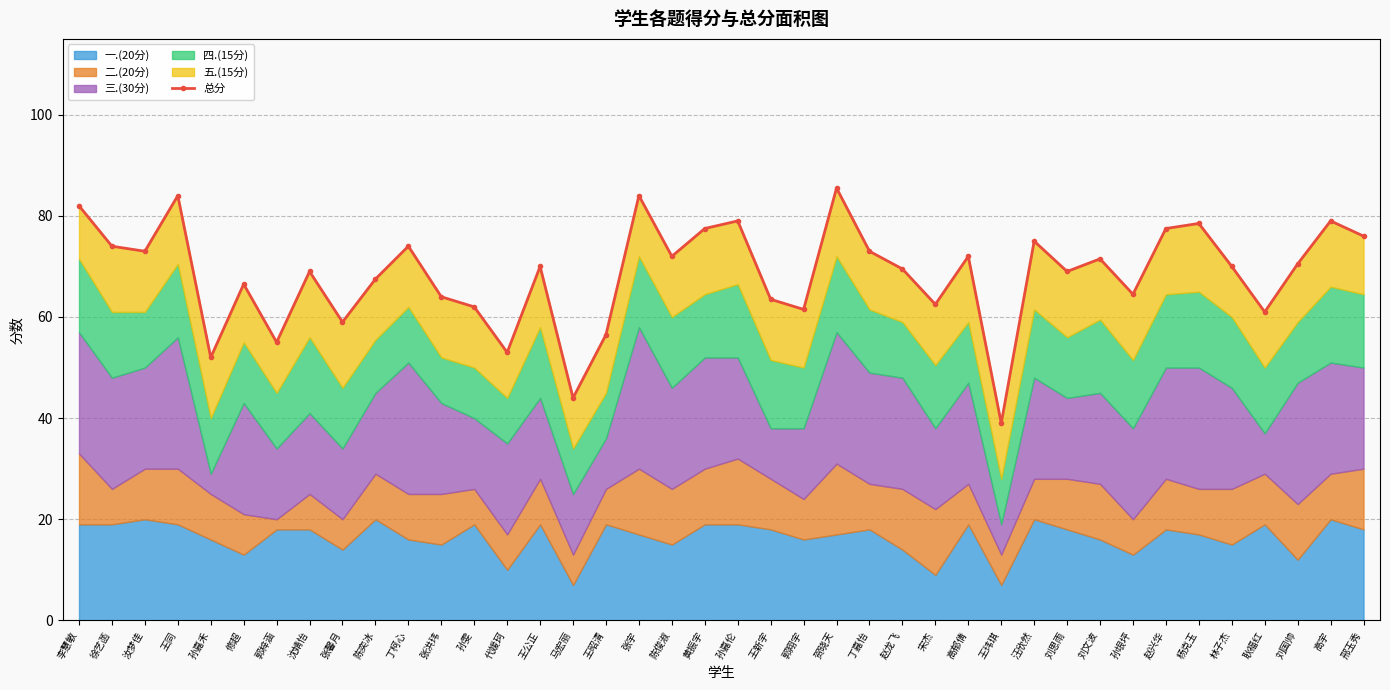

What value does the data have at 高郁倩?

72.0